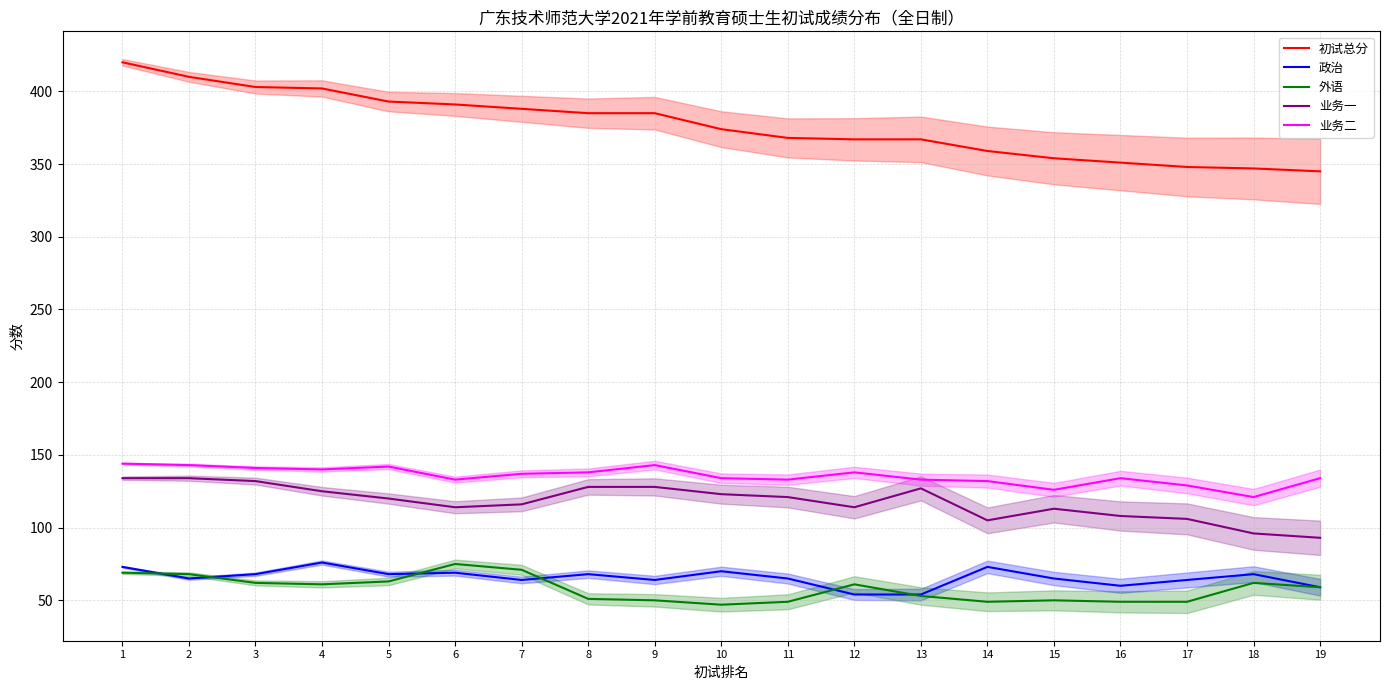

What is the approximate value of 业务一 at 18, to the nearest 5?

95